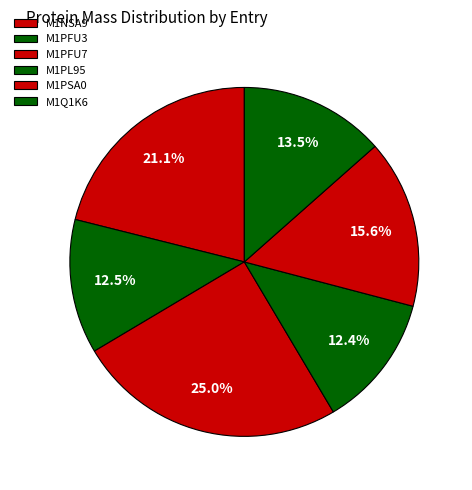

How many slices are in this pie chart?

6